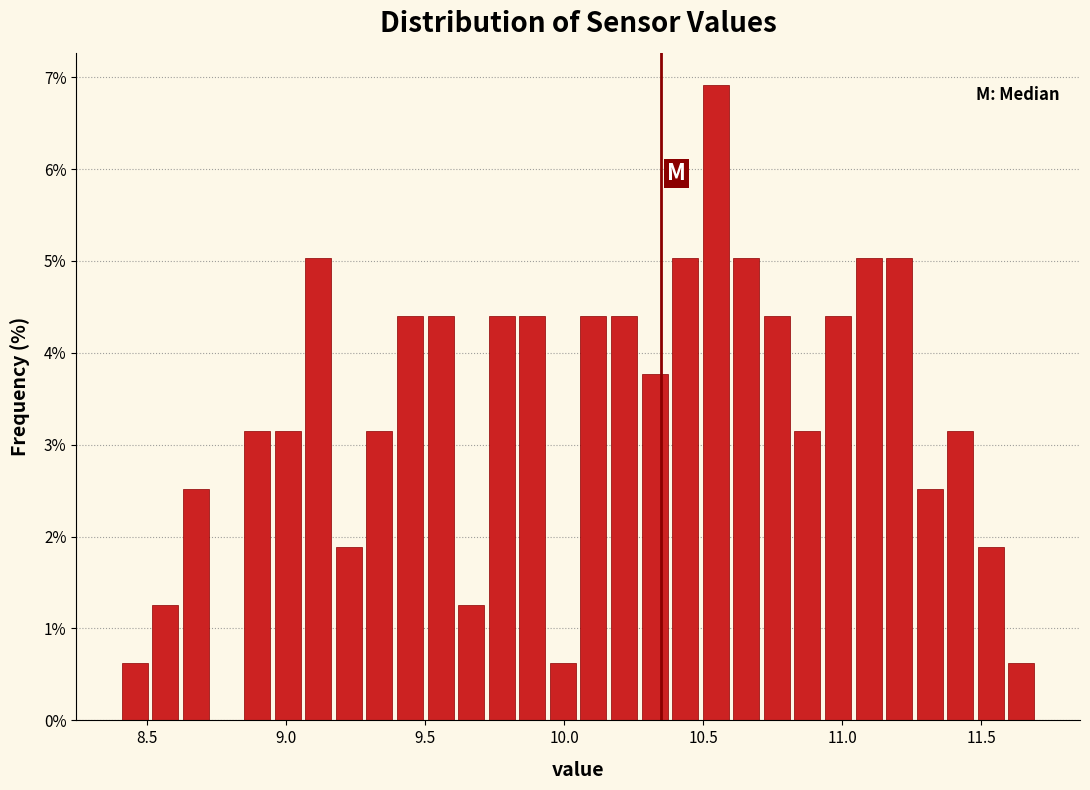

Read against the x-axis, roughly where is the centre of the tallest bar?

10.55